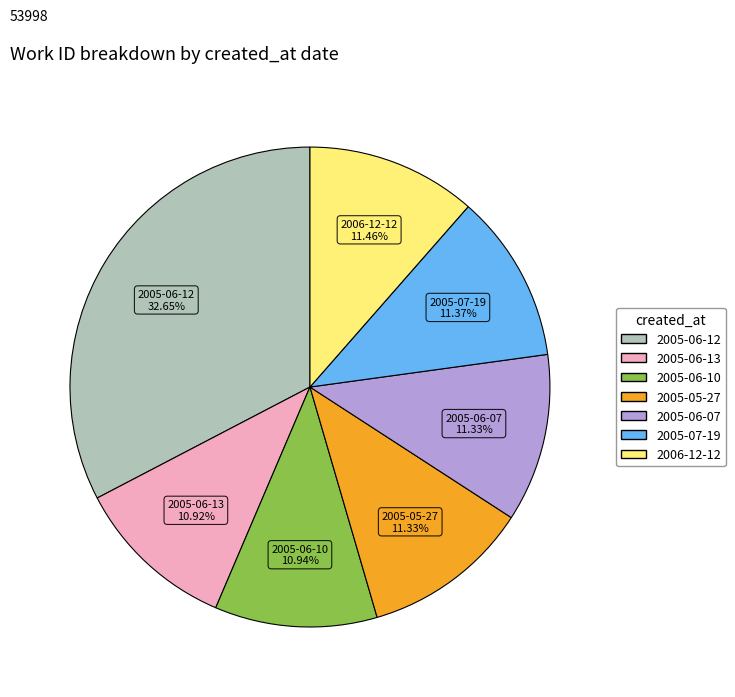

Is there any slice that represents more than half of the pie?

No